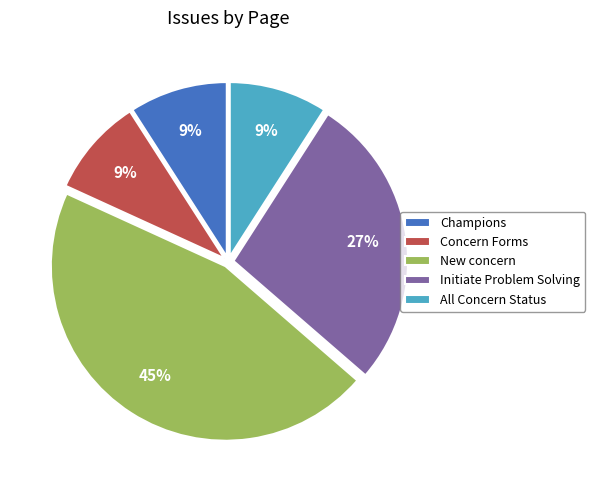

To the nearest percent, what is the difference between the Champions and New concern slice percentages?

36%